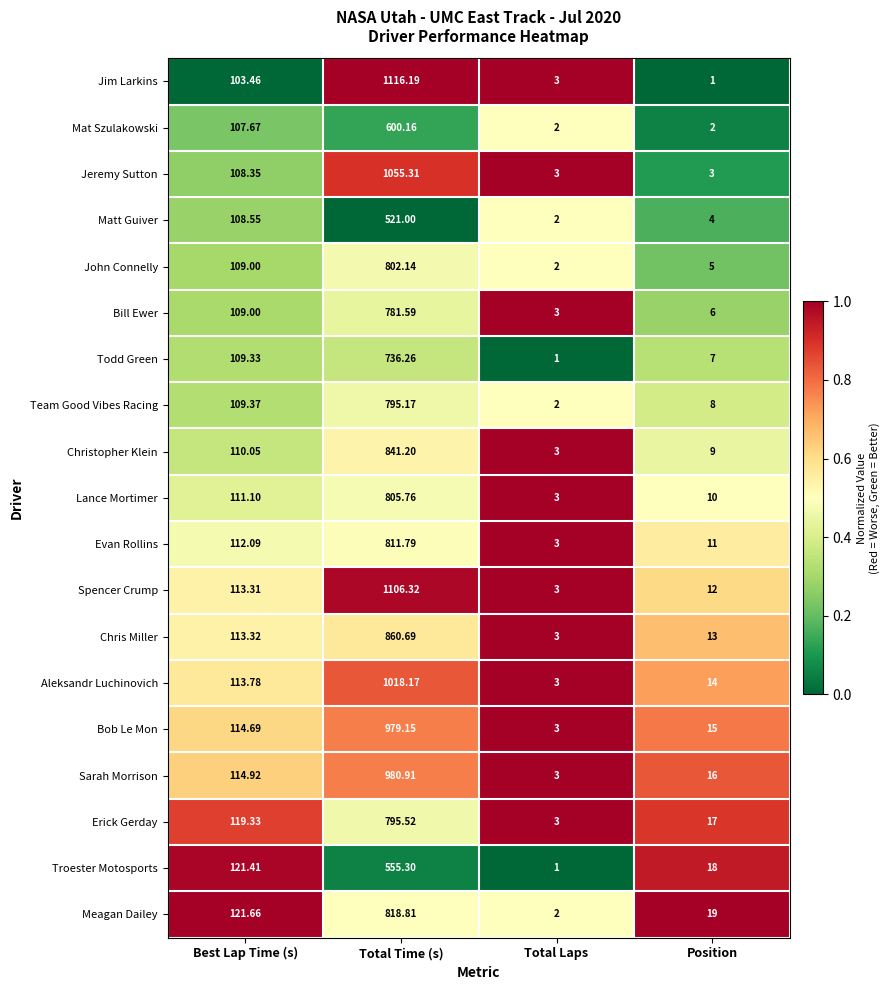

Where does the Jeremy Sutton series first go above 108?

Best Lap Time (s)